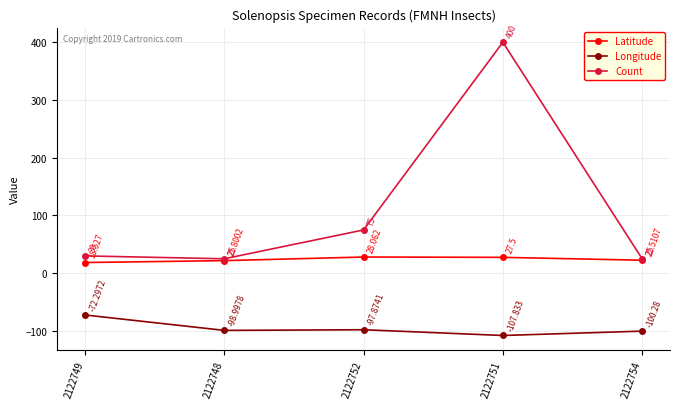

What are all the series names shown in the legend?

Latitude, Longitude, Count